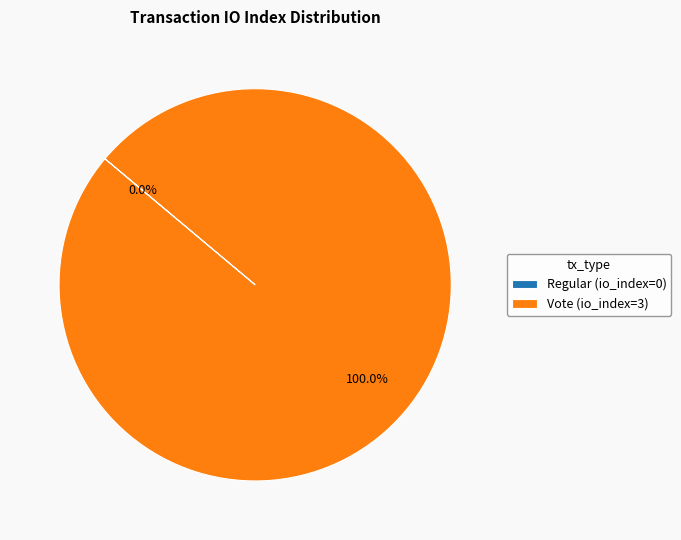

How many segments does this pie chart have?

2